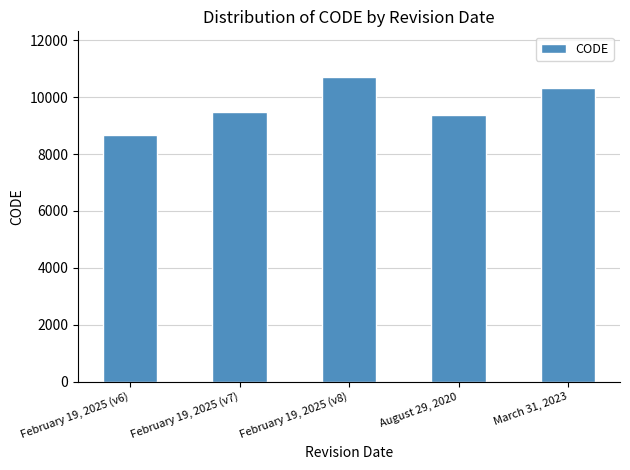

List the labels in order of value, smallest first.

February 19, 2025 (v6), August 29, 2020, February 19, 2025 (v7), March 31, 2023, February 19, 2025 (v8)